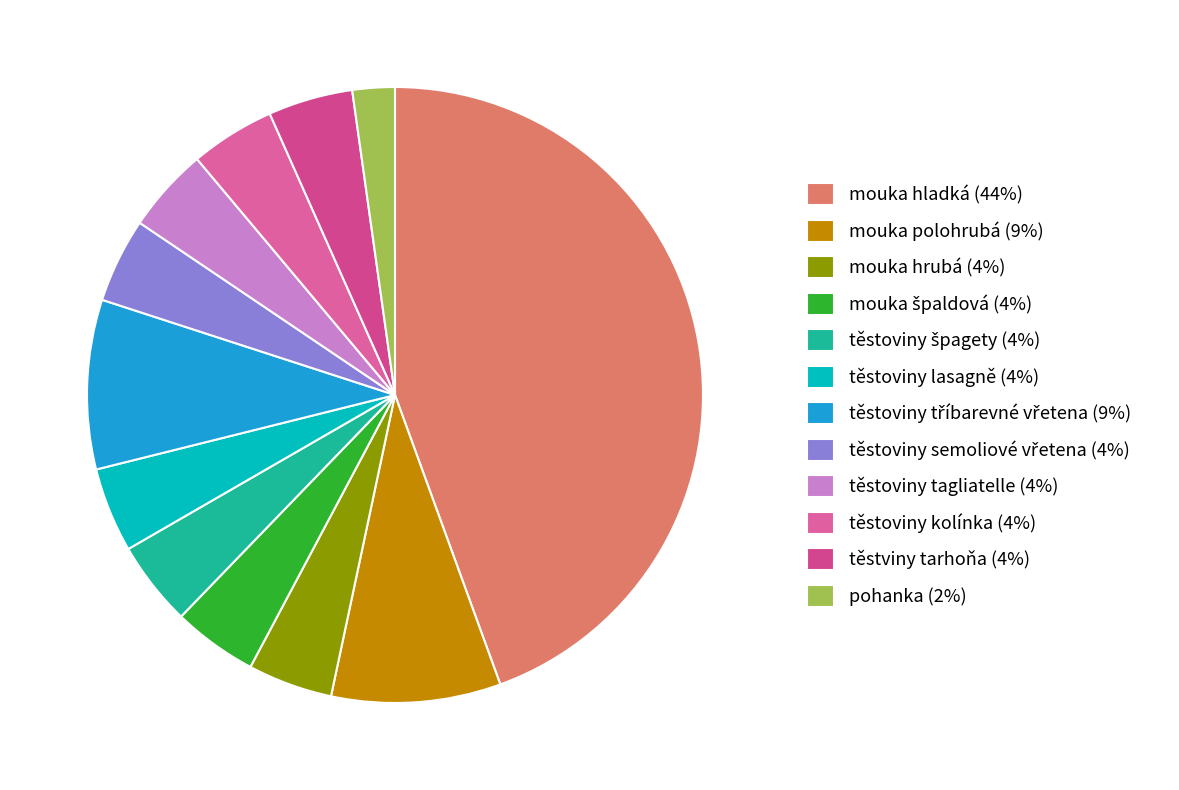

Rank the categories by value from lowest to highest.

pohanka, mouka hrubá, mouka špaldová, těstoviny špagety, těstoviny lasagně, těstoviny semoliové vřetena, těstoviny tagliatelle, těstoviny kolínka, těstviny tarhoňa, mouka polohrubá, těstoviny tříbarevné vřetena, mouka hladká